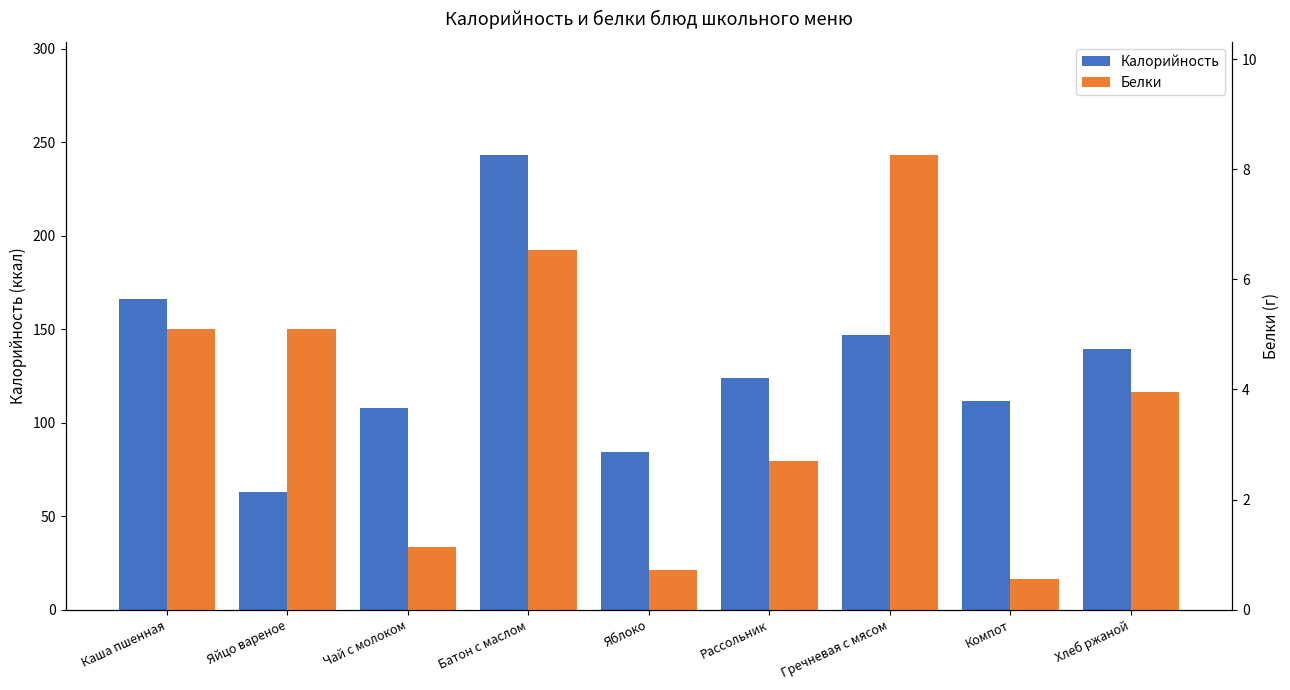

Rank the categories by Белки value from lowest to highest.

Компот, Яблоко, Чай с молоком, Рассольник, Хлеб ржаной, Каша пшенная, Яйцо вареное, Батон с маслом, Гречневая с мясом